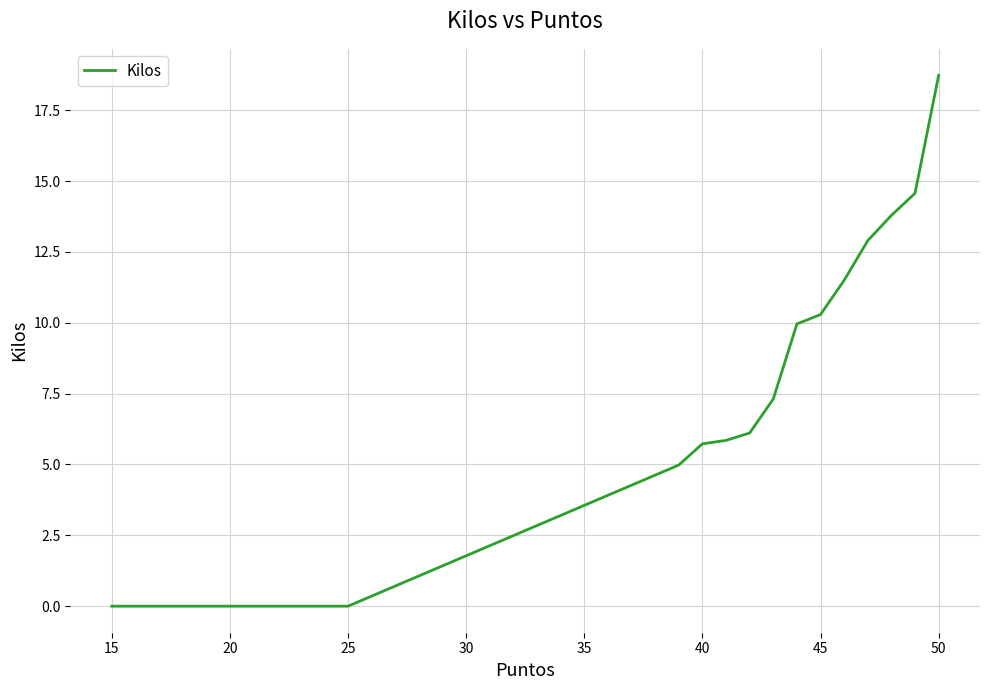

Between 15 and 40, which is larger?

40